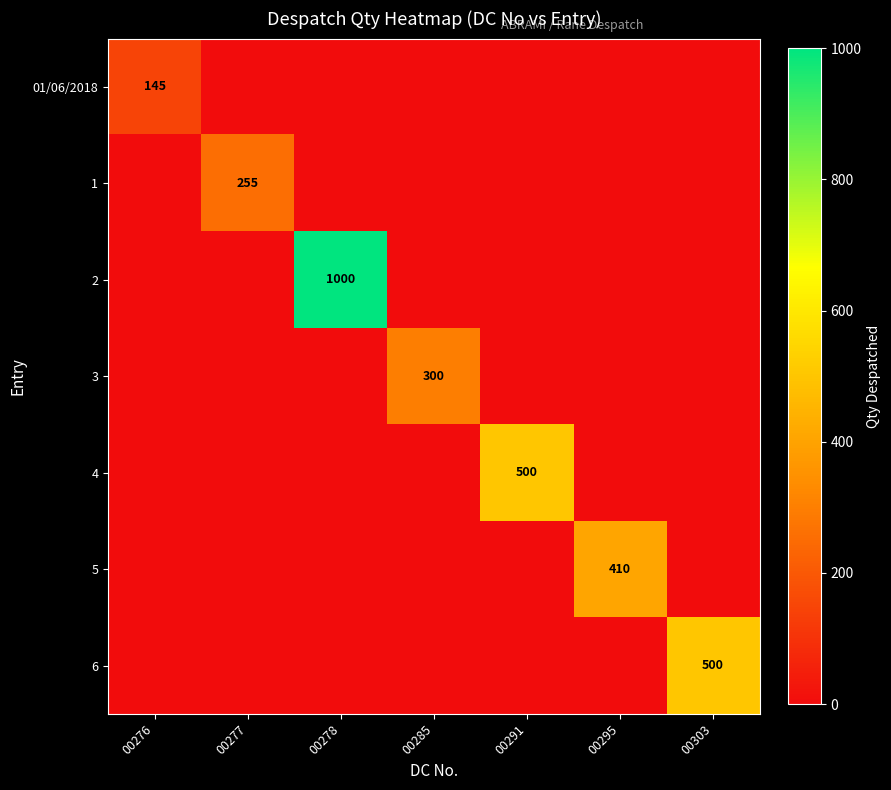

At how many categories does at least one series exceed 469?

3